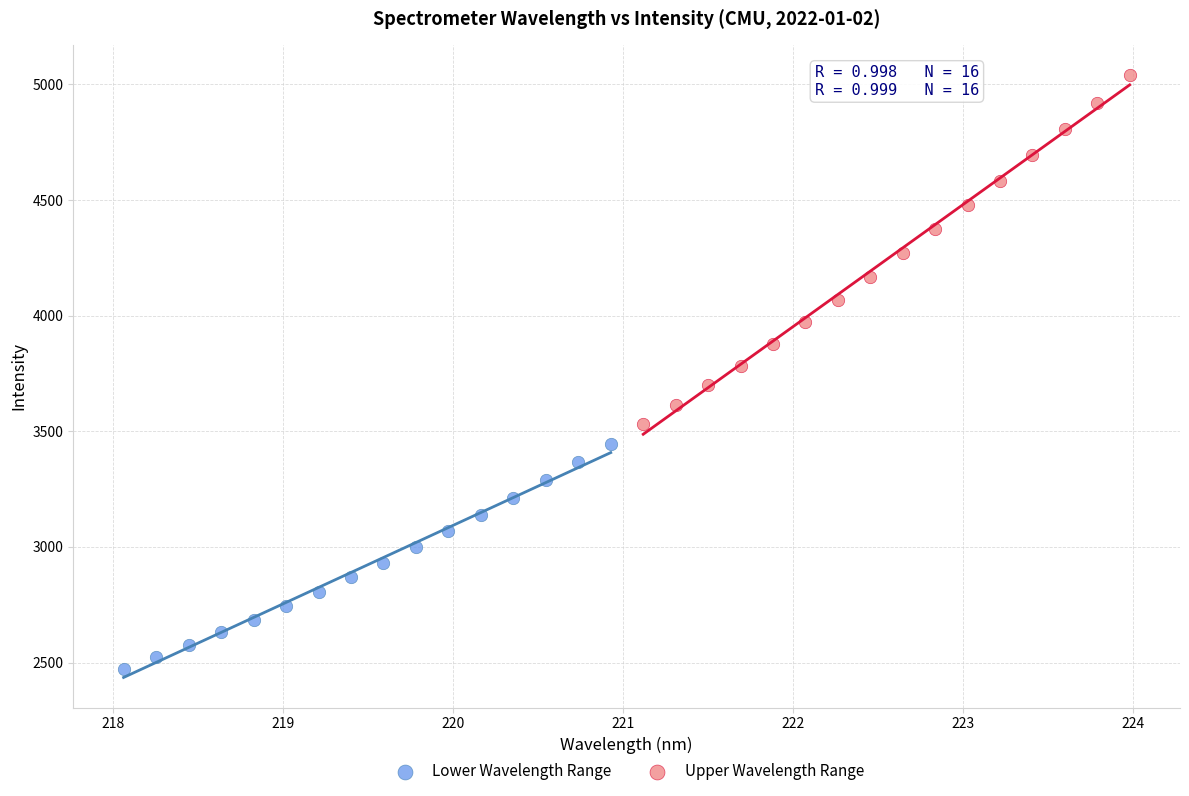

Which series has the widest spread of Y values?

Upper Wavelength Range